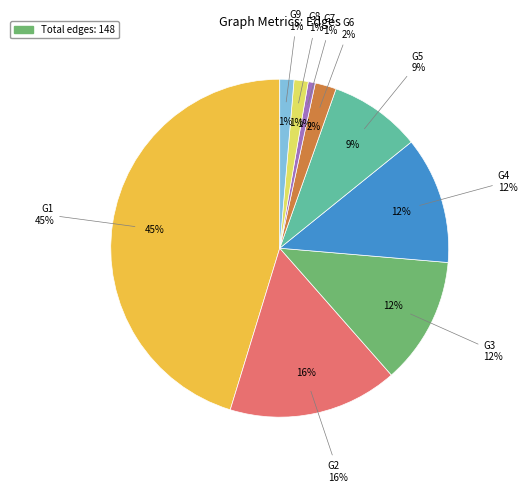

Count the number of slices in the pie.

9